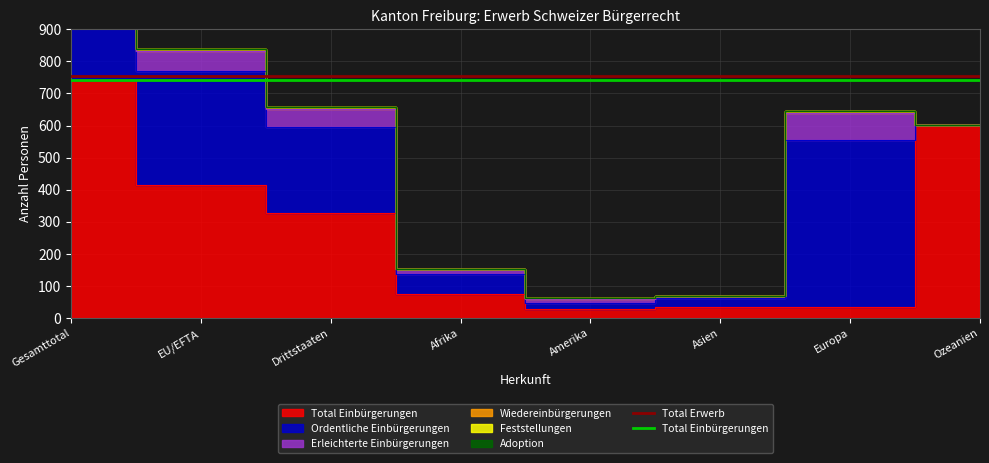

What is the value of the Total Erwerb point at the 2nd from the left?

755